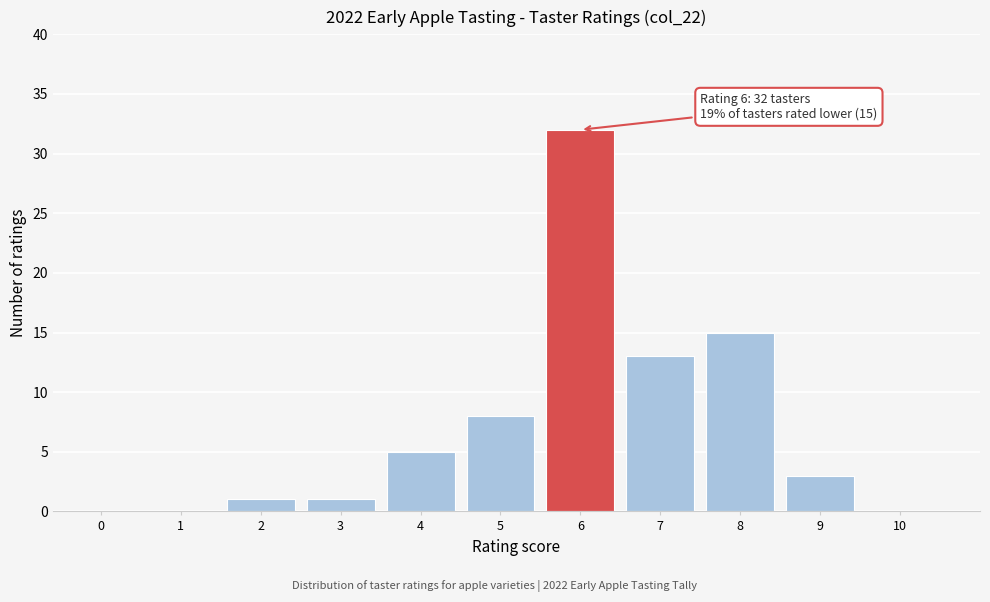

Reading left to right, transcribe all the data shown in this chart.

0=0	1=0	2=1	3=1	4=5	5=8	6=32	7=13	8=15	9=3	10=0